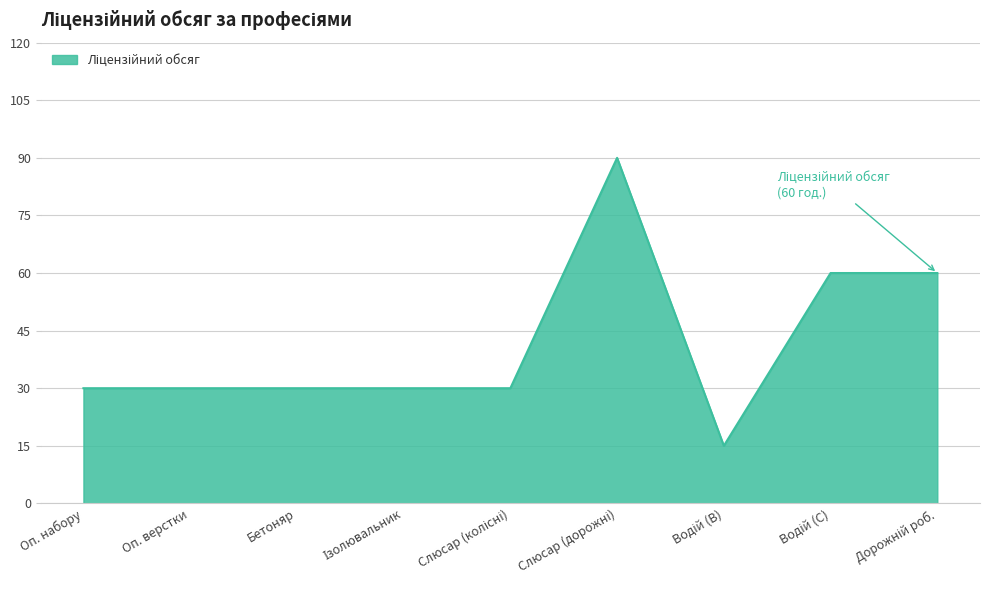

How many lines are shown in the chart?

1